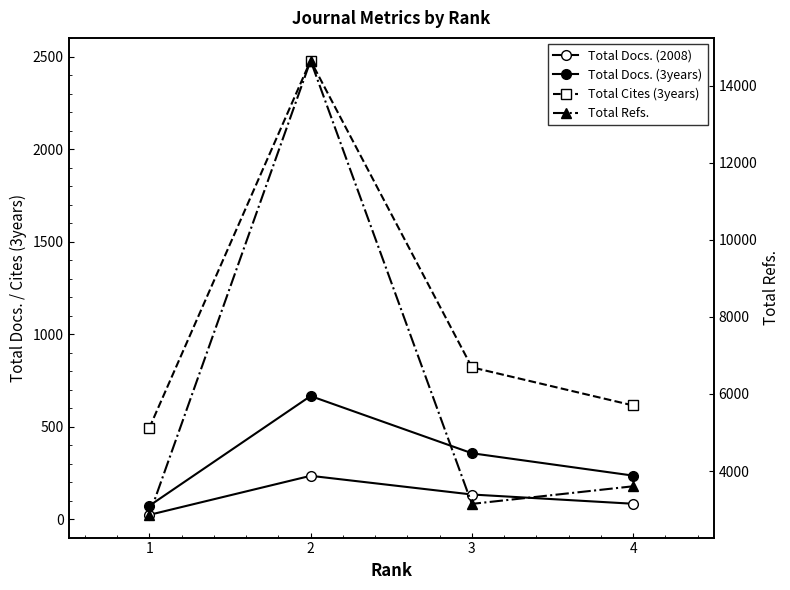

What is the value of the Total Cites (3years) point at the 1st from the left?

494